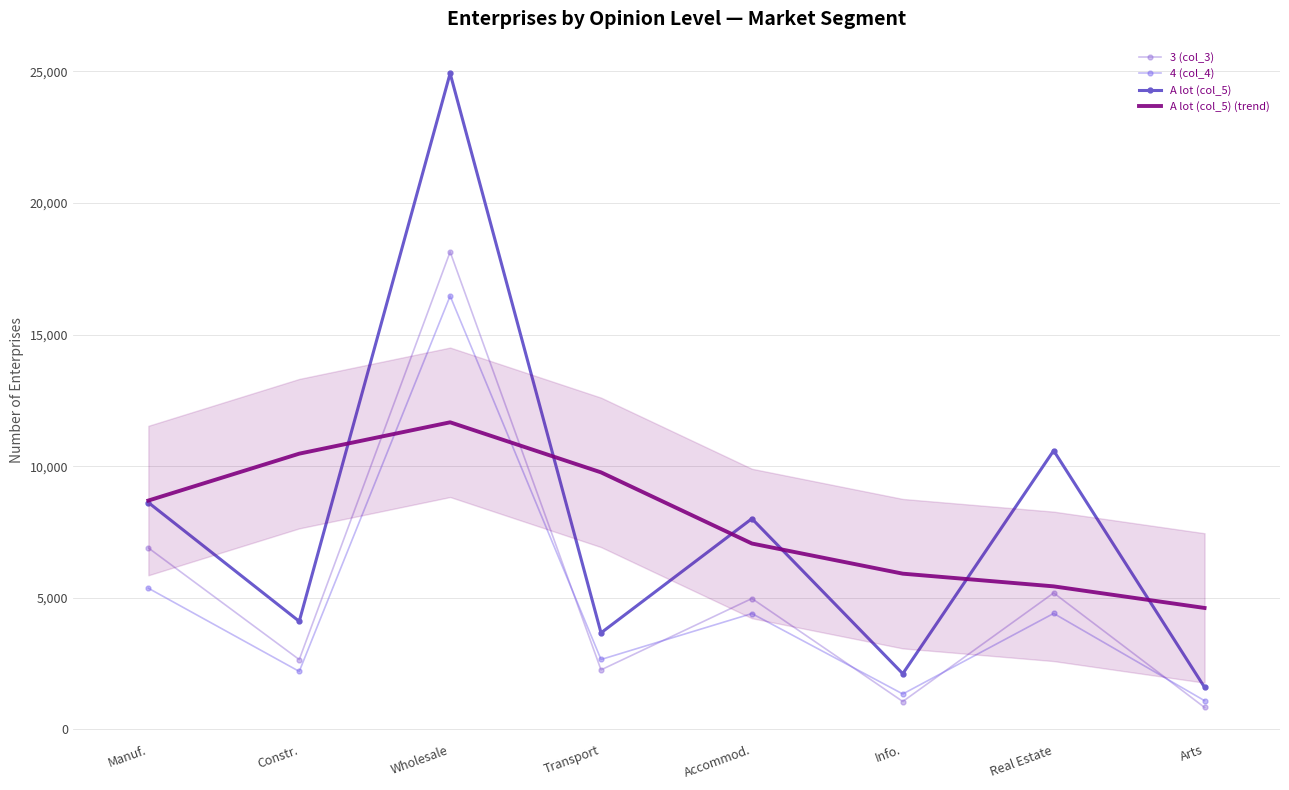

Read the A lot (col_5) (trend) value at Info..

5915.8